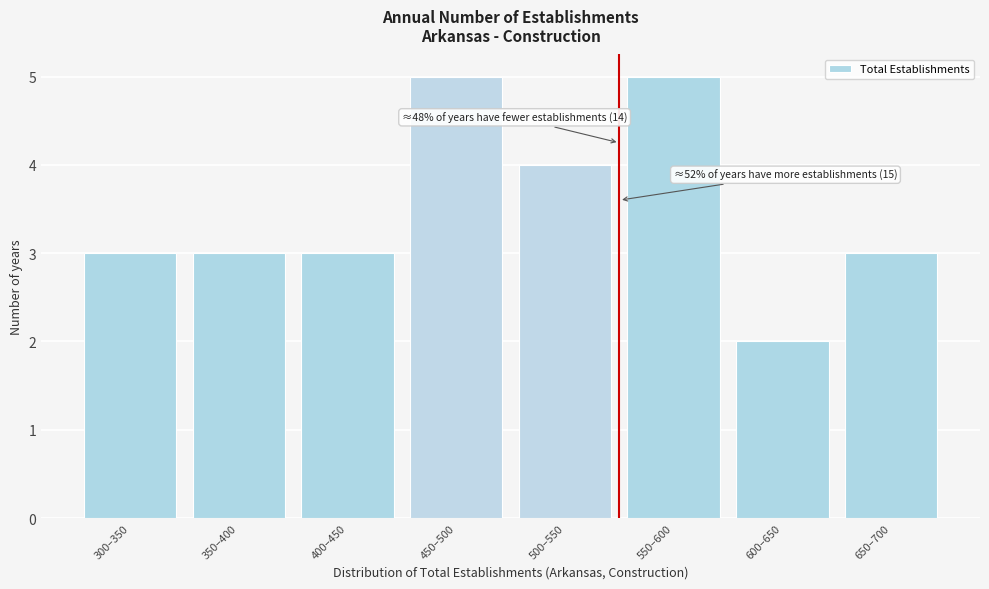

Reading left to right, list all the values displayed in this chart.

3	3	3	5	4	5	2	3